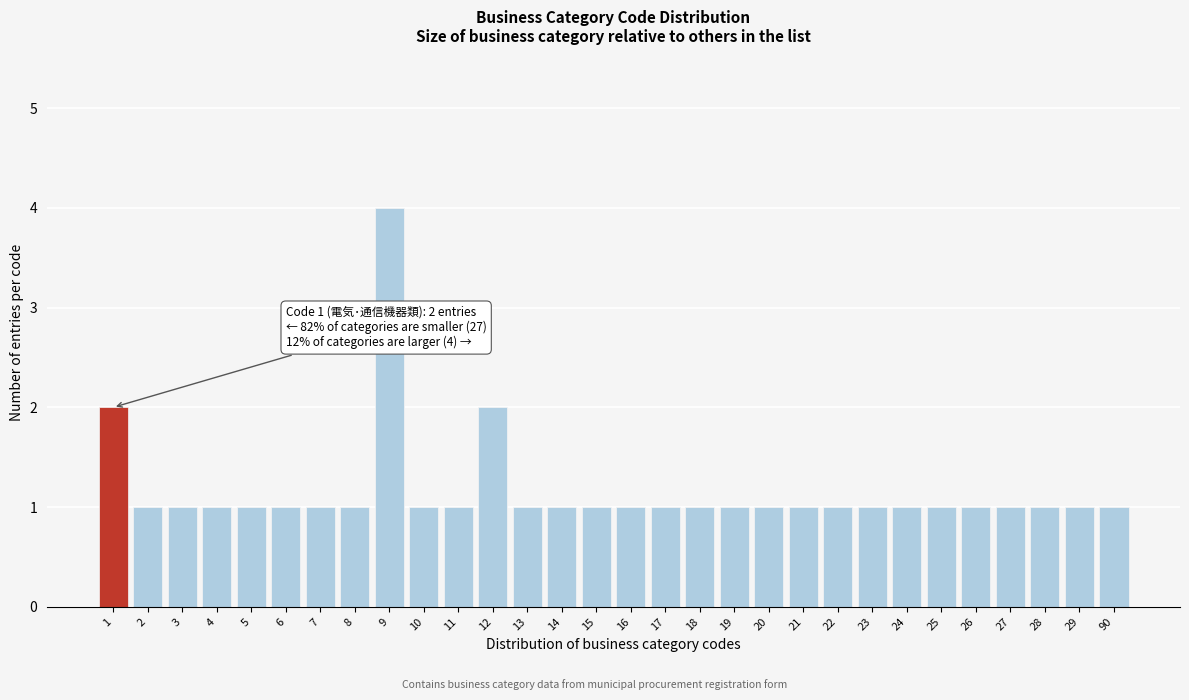

Reading left to right, extract all data points from this chart.

1=2	2=1	3=1	4=1	5=1	6=1	7=1	8=1	9=4	10=1	11=1	12=2	13=1	14=1	15=1	16=1	17=1	18=1	19=1	20=1	21=1	22=1	23=1	24=1	25=1	26=1	27=1	28=1	29=1	90=1